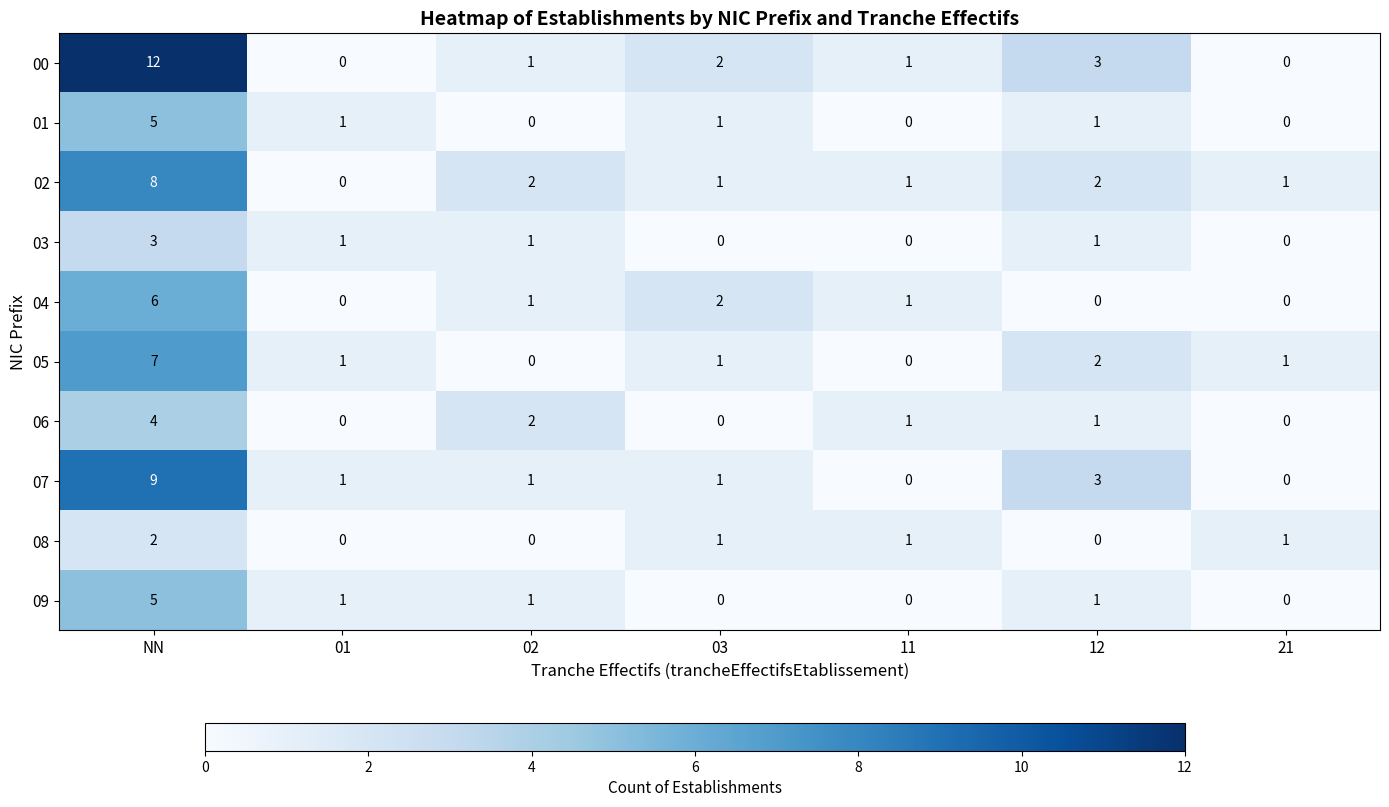

How many distinct data groups are displayed?

10